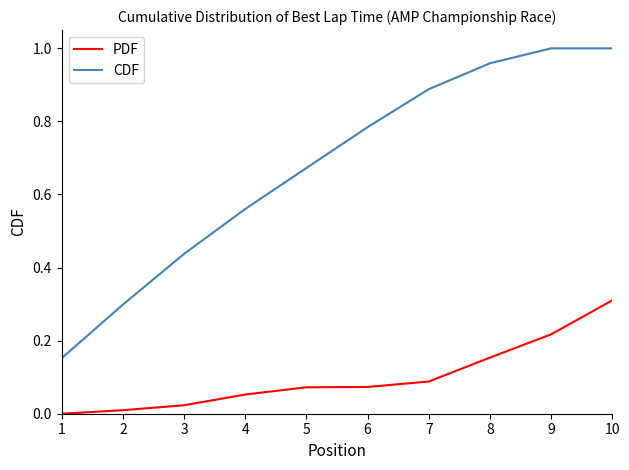

True or false: PDF and CDF intersect in this chart.

False